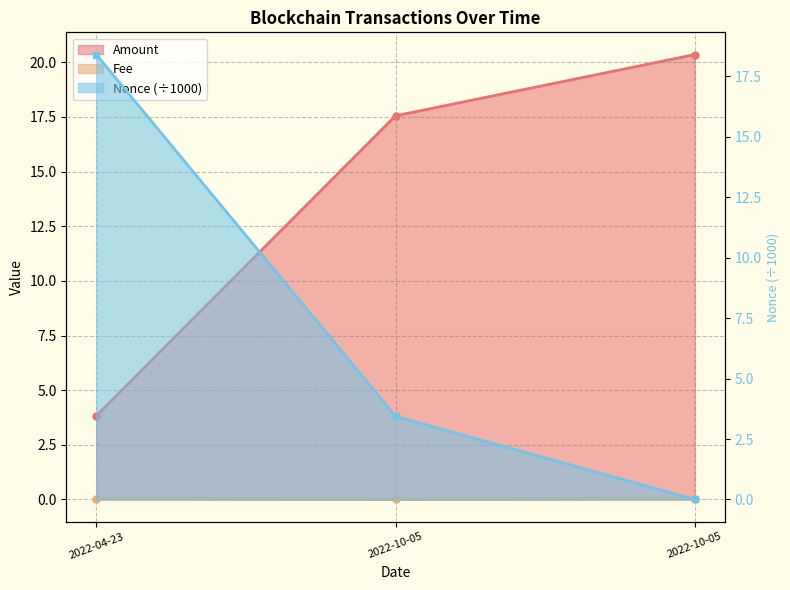

Reading right to left, extract all data points from this chart.

Amount: 20.4	17.6	3.8
Fee: 0.0	0.0	0.0
BlockHeight_scaled: 0.0	3.4	18.4